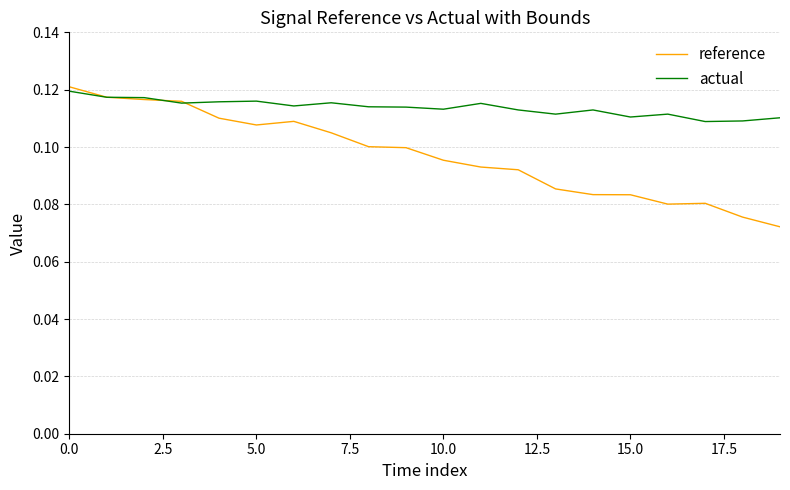

List the series in order of their overall mean, highest first.

actual, reference